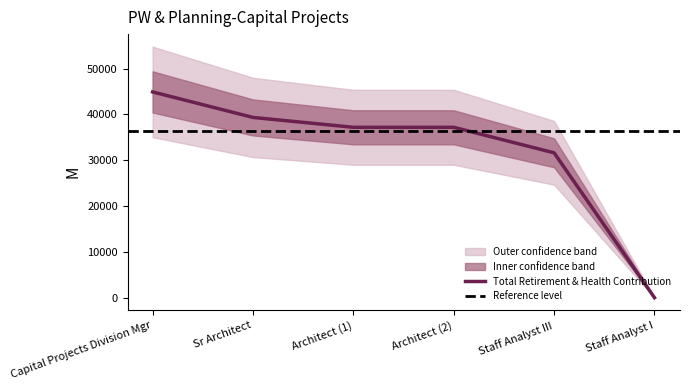

Read the Total Retirement & Health Contribution value at Sr Architect.

39349